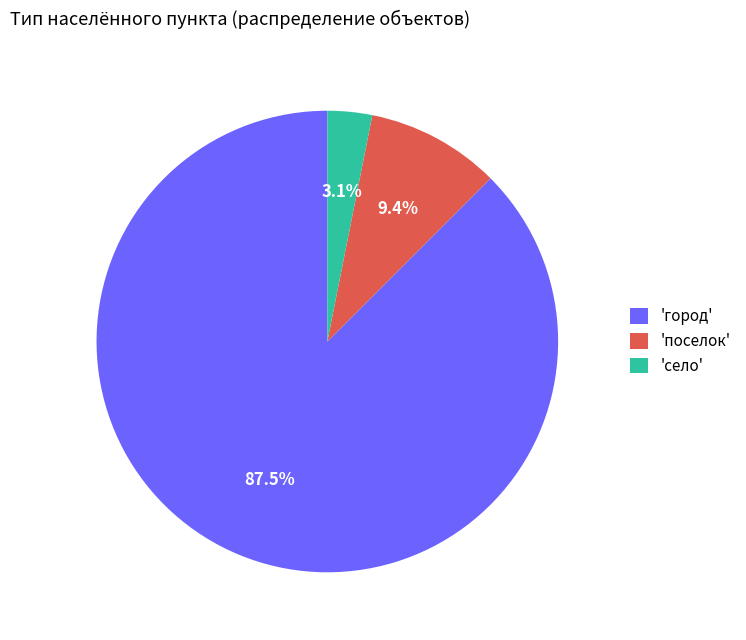

What is the smallest slice in the pie chart?

'село'